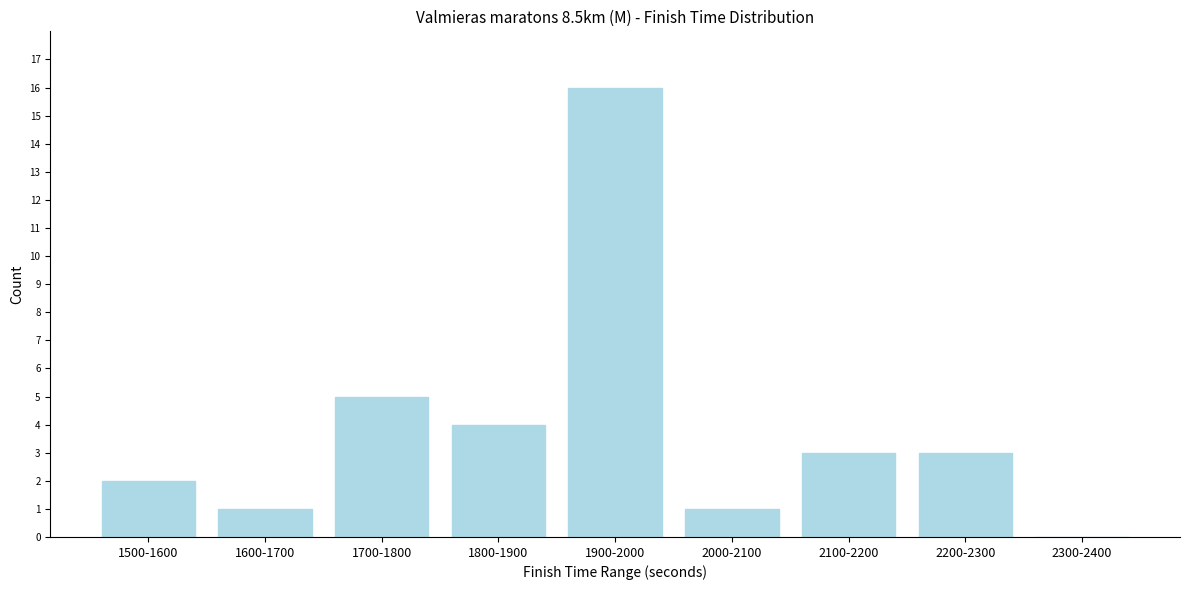

Reading right to left, what are all the values shown in this chart?

2300-2400=0	2200-2300=3	2100-2200=3	2000-2100=1	1900-2000=16	1800-1900=4	1700-1800=5	1600-1700=1	1500-1600=2